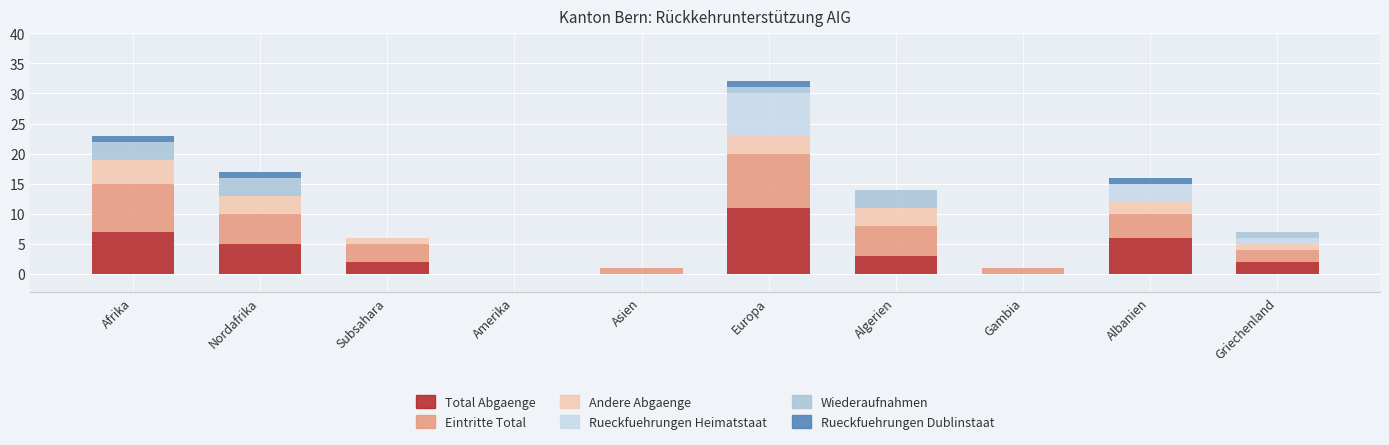

Are the bars horizontal?

No